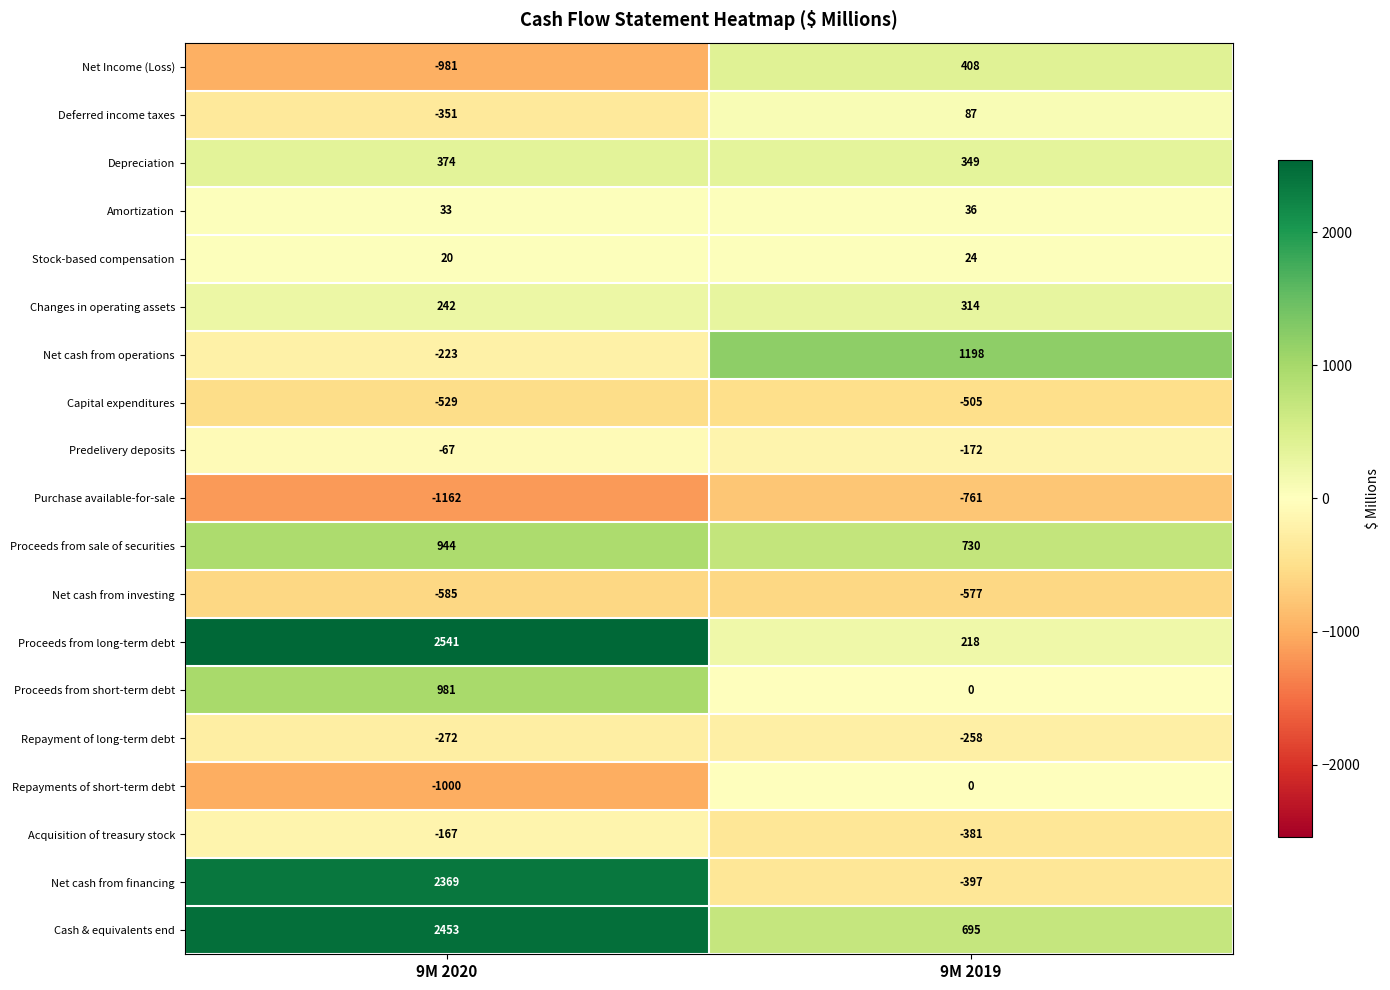

What is the difference between the maximum and minimum values in the Depreciation series?

25